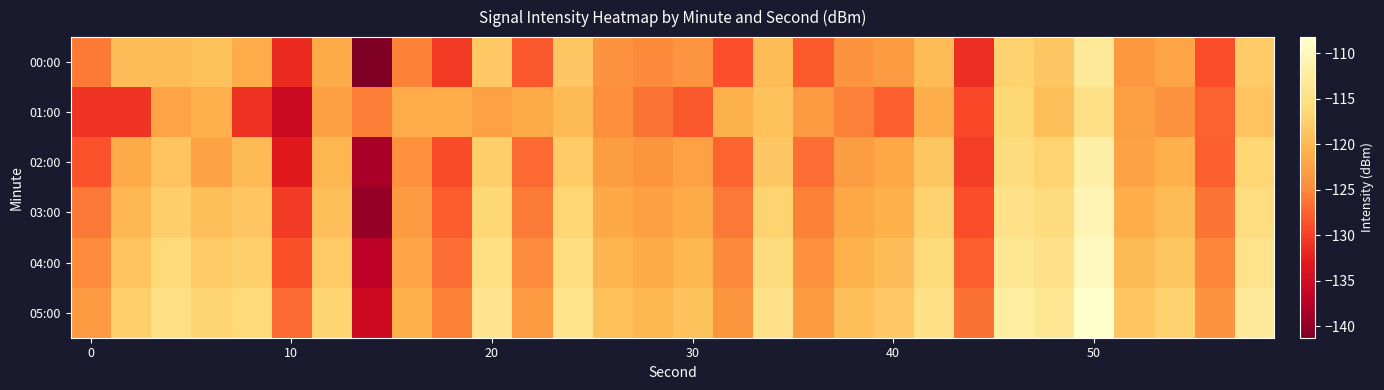

List the series in order of their peak value, highest first.

05:00, 04:00, 03:00, 02:00, 00:00, 01:00